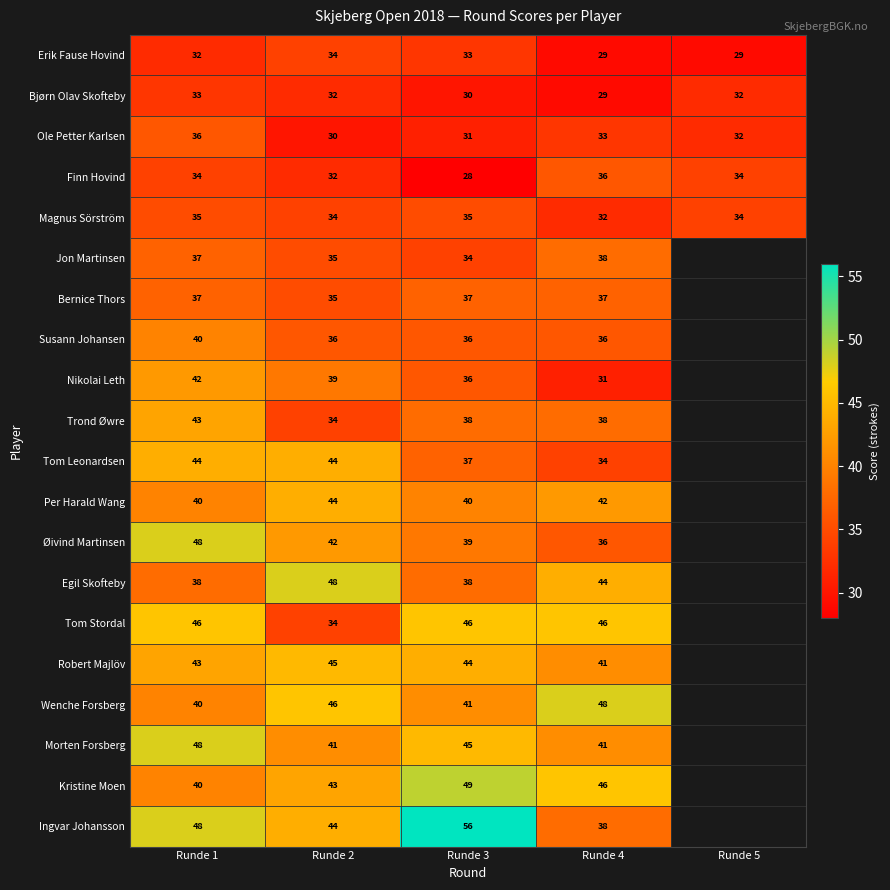

What is the sum of the Robert Majlöv values at Runde 2 and Runde 3?

89